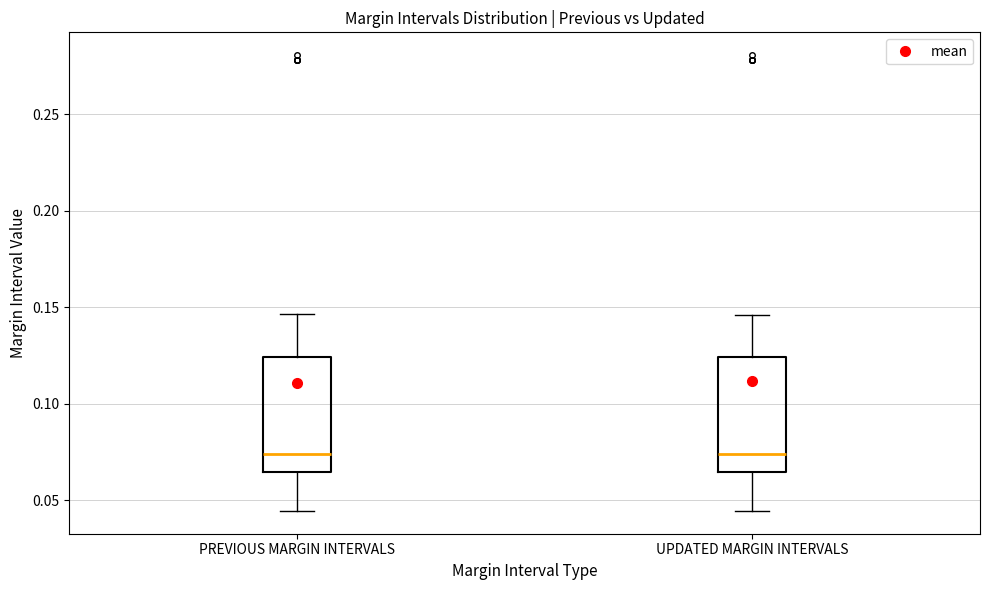

Where is the upper edge of the box for PREVIOUS MARGIN INTERVALS on the y-axis? The values are not printed on the chart, so give them approximately, as read against the axis.

0.125